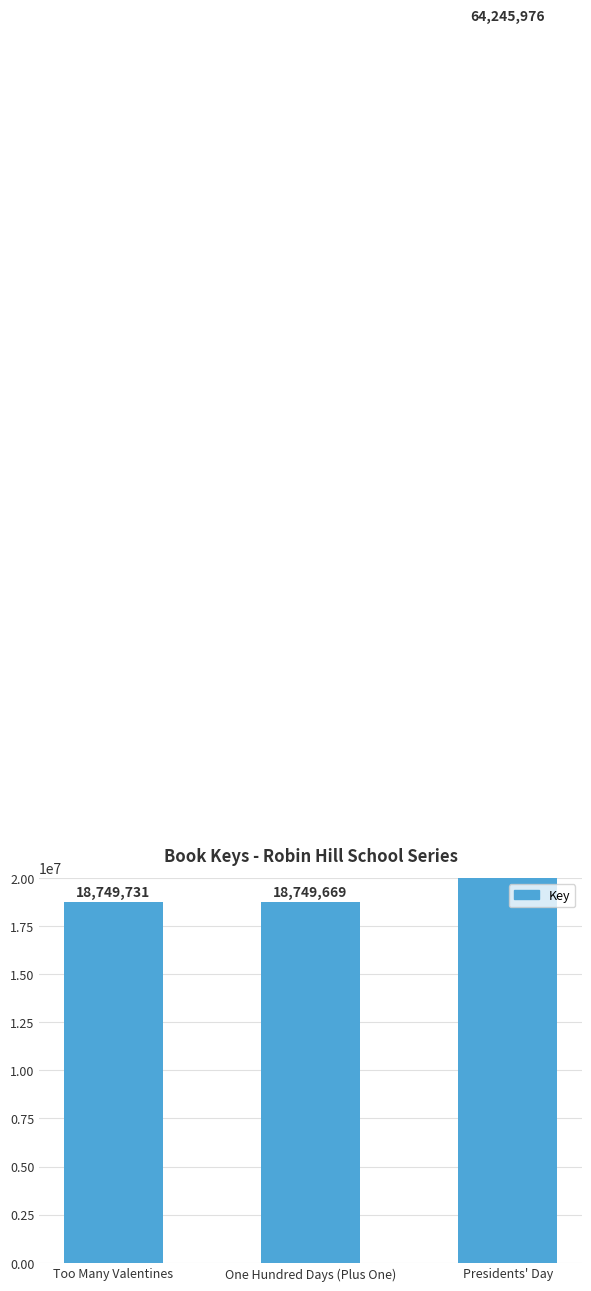

What value does the data have at Presidents' Day?

64245976